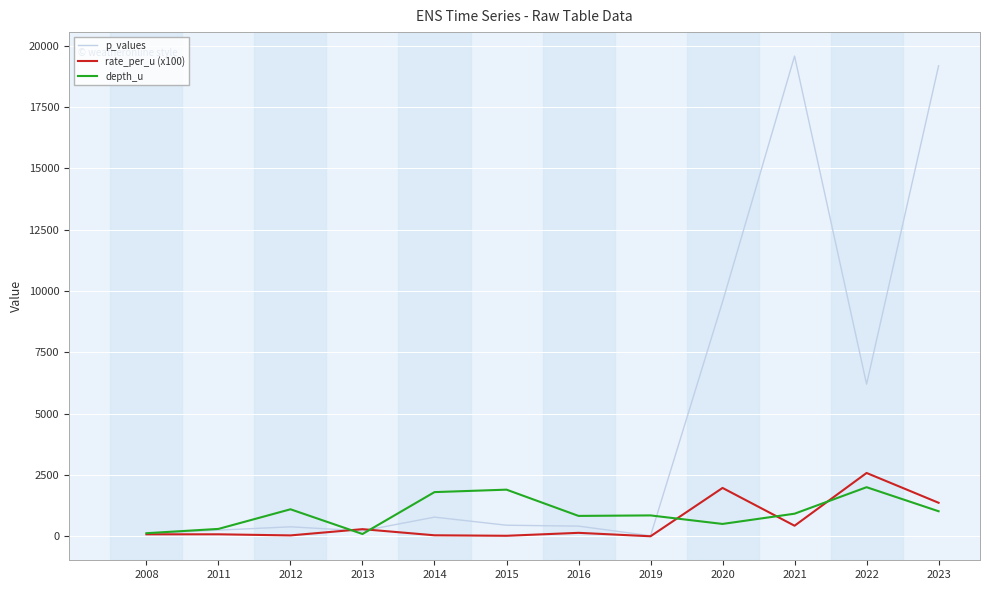

What is the total value across all series at 2015?

2370.0